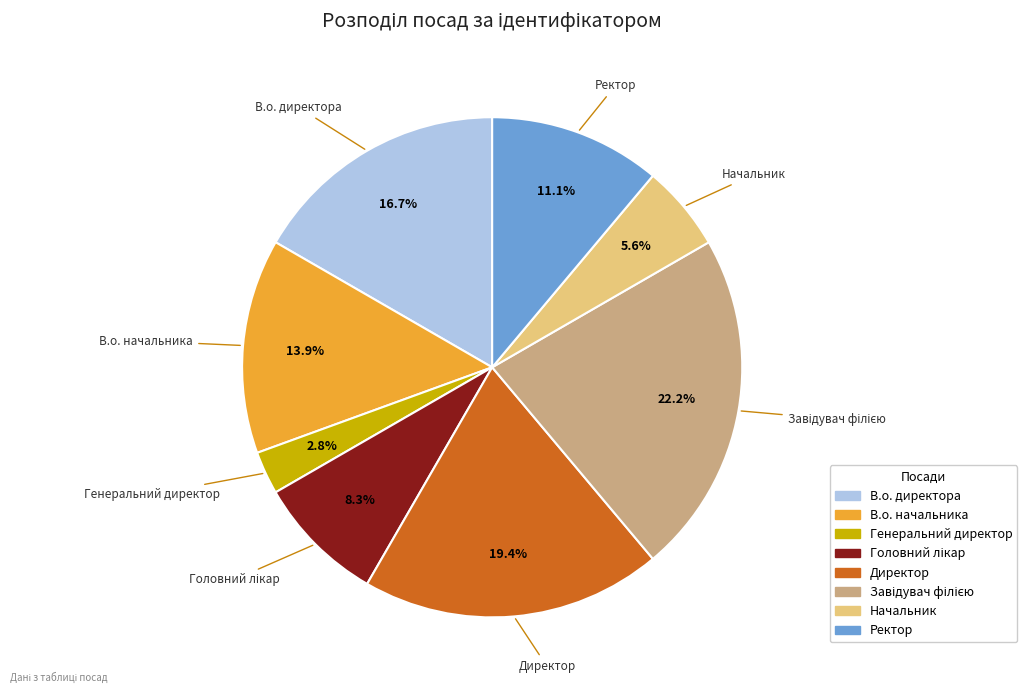

To the nearest percent, what portion does Генеральний директор represent?

3%